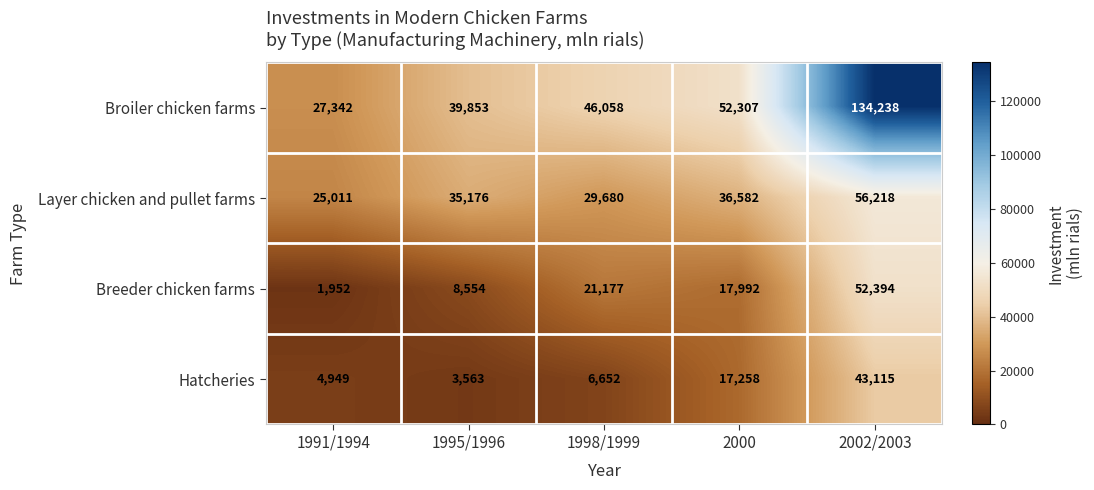

Where is Broiler chicken farms nearest to the value 80790?

2000